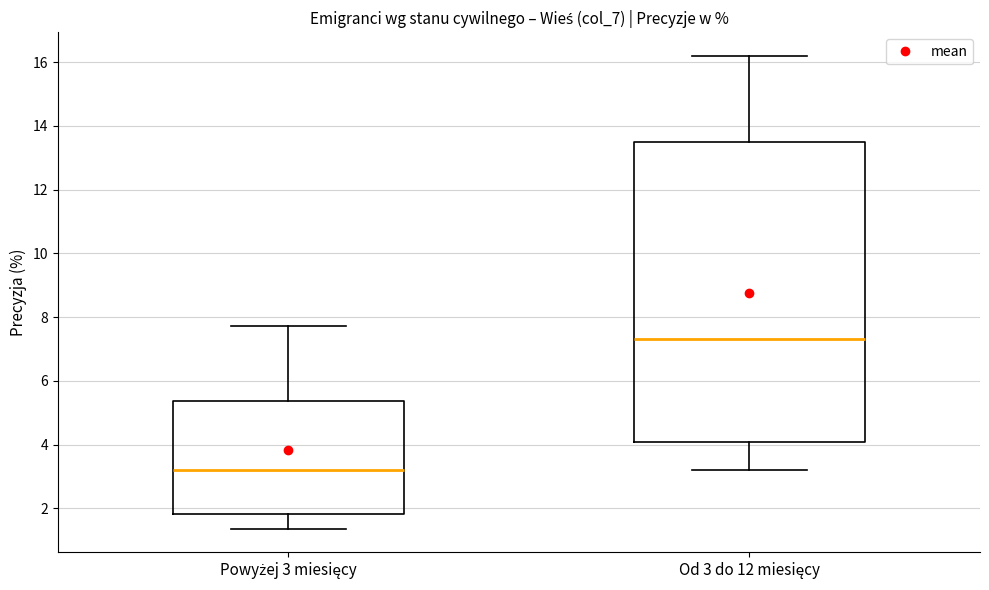

Reading left to right, read every box against the y-axis: the position of its median line, the range the box covers, and the ends of its whiskers. The values are not printed on the chart, so give them approximately, as read against the axis.

Powyżej 3 miesięcy: median 3.2, box 1.8 to 5.4, whiskers 1.4 to 7.8
Od 3 do 12 miesięcy: median 7.4, box 4.0 to 13.6, whiskers 3.2 to 16.2